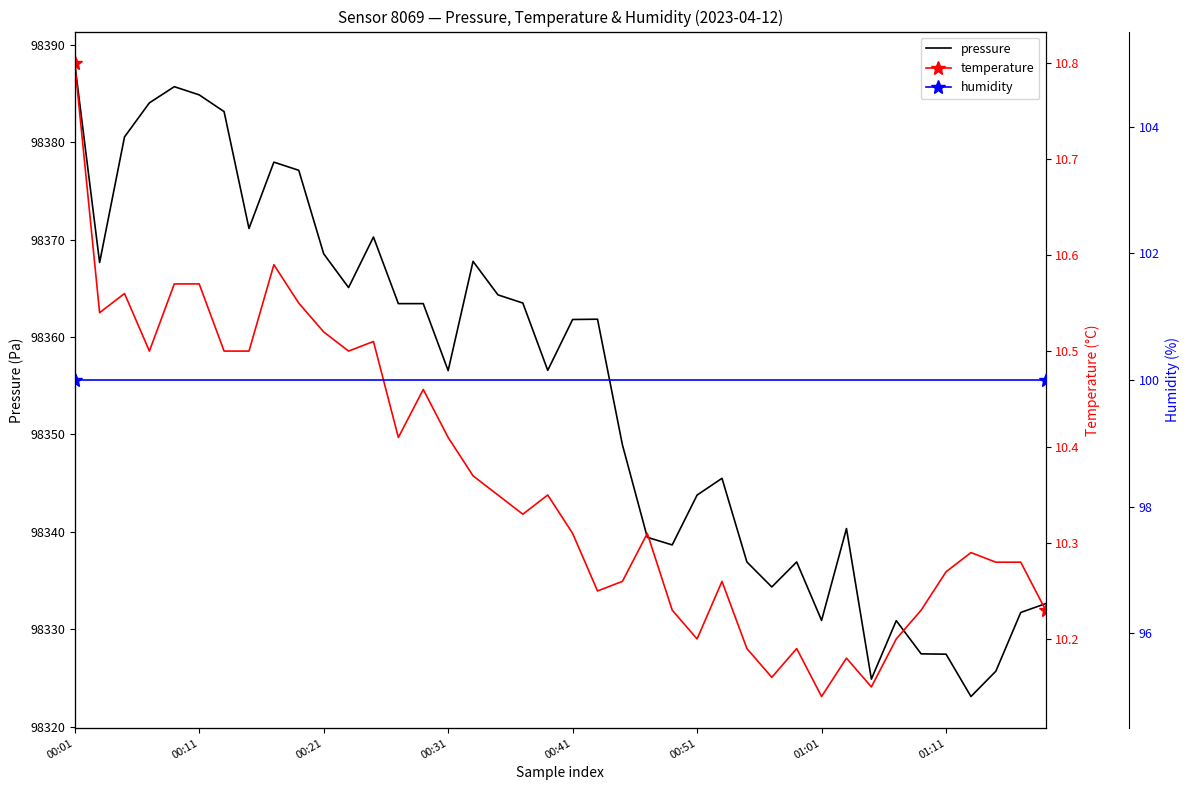

Is it true that pressure equals 51743.1 at 28?

False